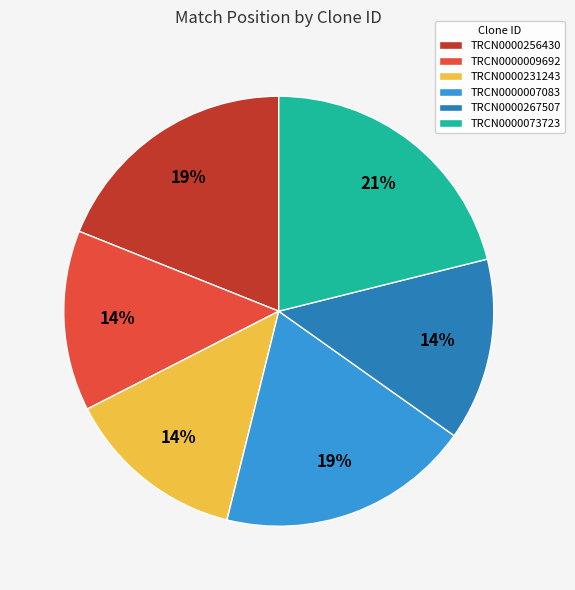

Does any single category account for the majority?

No